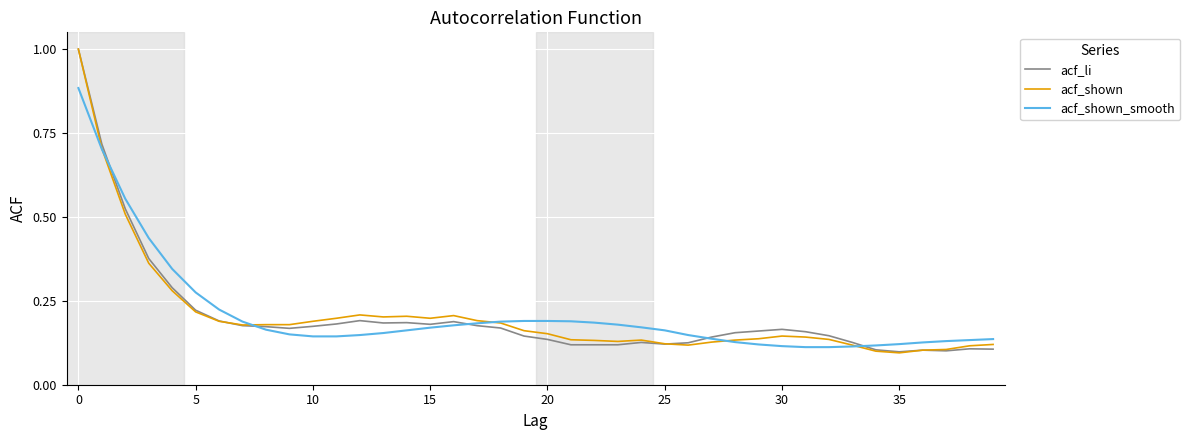

What is the sum of all acf_li values?

8.1